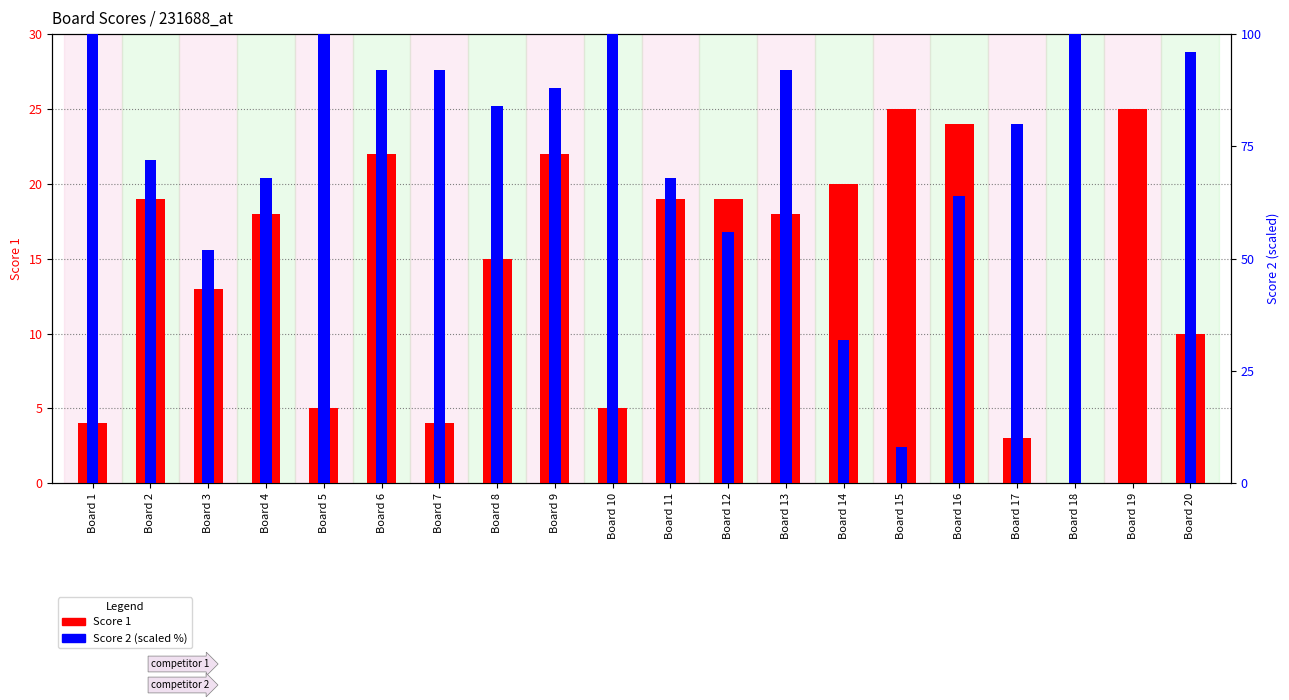

How many categories are shown in the chart?

20